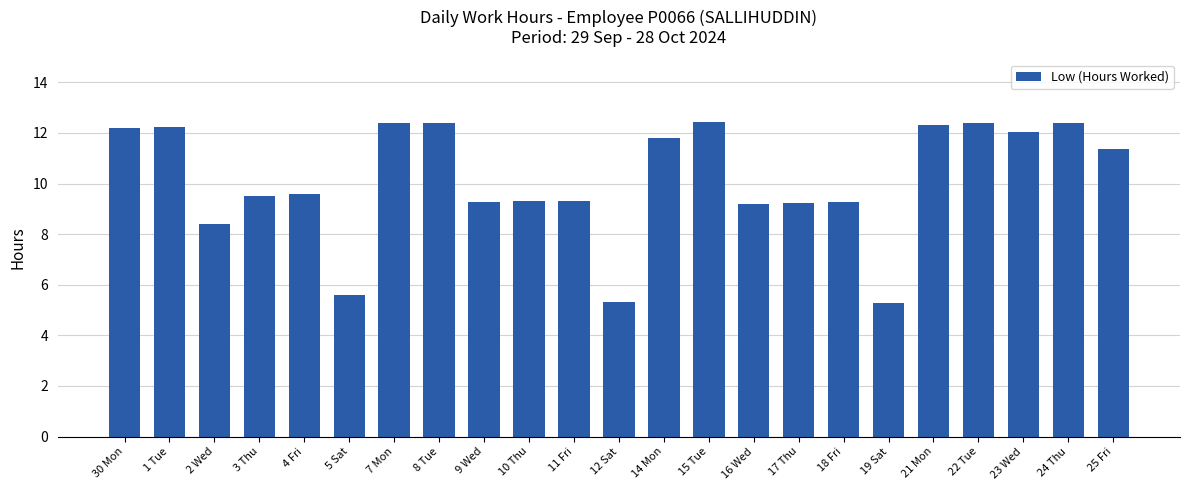

How many values are below 9?

4